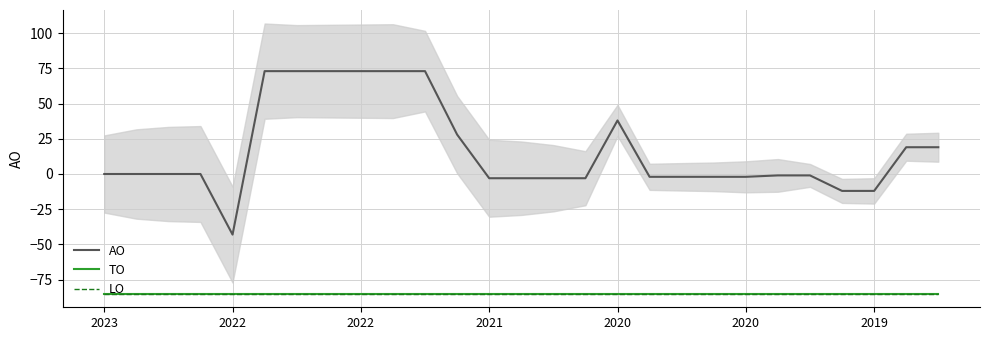

What is the value of the TO point at the 6th from the left?

-85